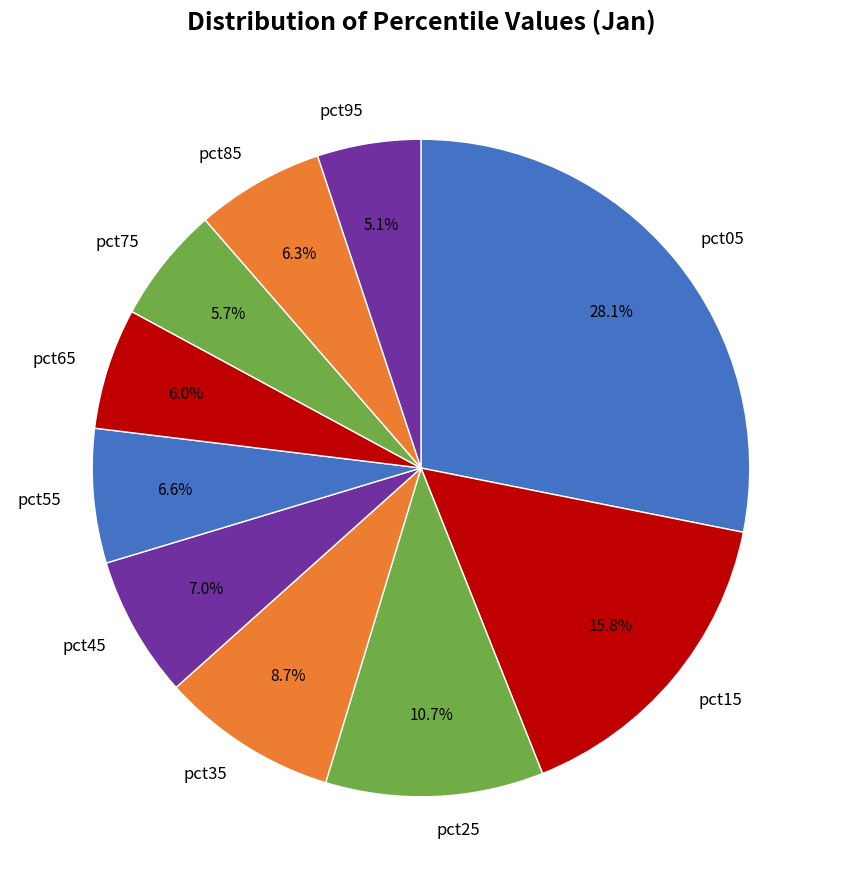

Combined, do pct55 and pct35 account for over 50%?

No